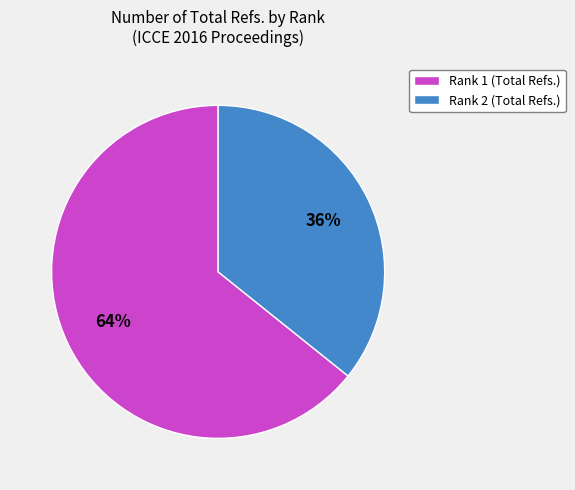

Is it true that Rank 1 (Total Refs.) is 64% of the pie?

True